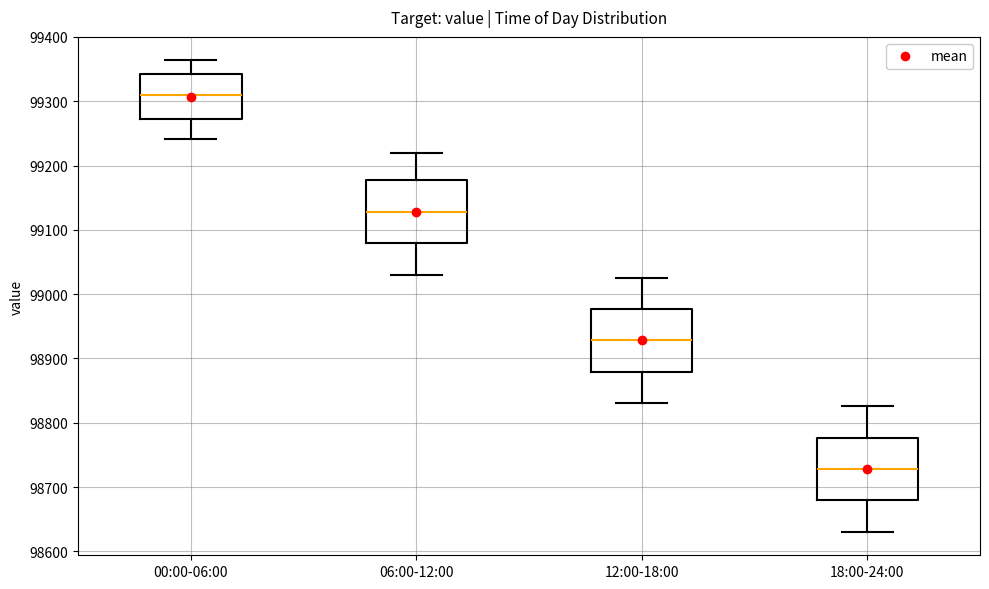

Reading left to right, read every box against the y-axis: the position of its median line, the range the box covers, and the ends of its whiskers. The values are not printed on the chart, so give them approximately, as read against the axis.

00:00-06:00: median 99310, box 99270 to 99340, whiskers 99240 to 99360
06:00-12:00: median 99130, box 99080 to 99180, whiskers 99030 to 99220
12:00-18:00: median 98930, box 98880 to 98980, whiskers 98830 to 99030
18:00-24:00: median 98730, box 98680 to 98780, whiskers 98630 to 98830